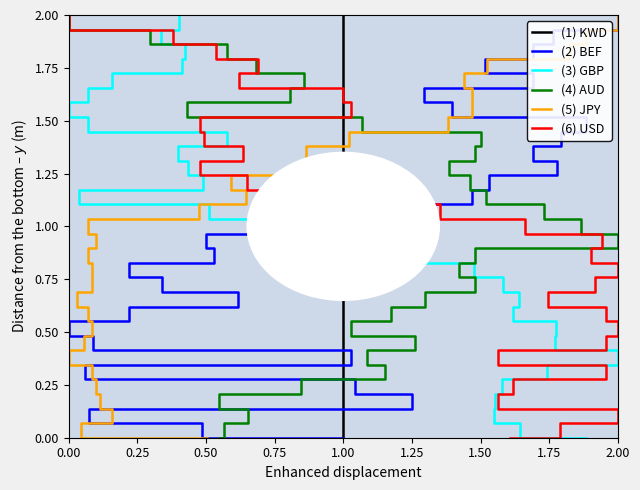

At which label is (1) KWD closest to 1?

1.00